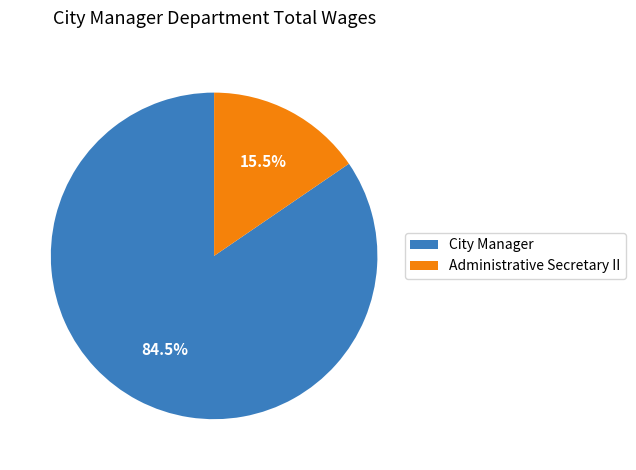

Which category has the biggest portion of the pie?

City Manager